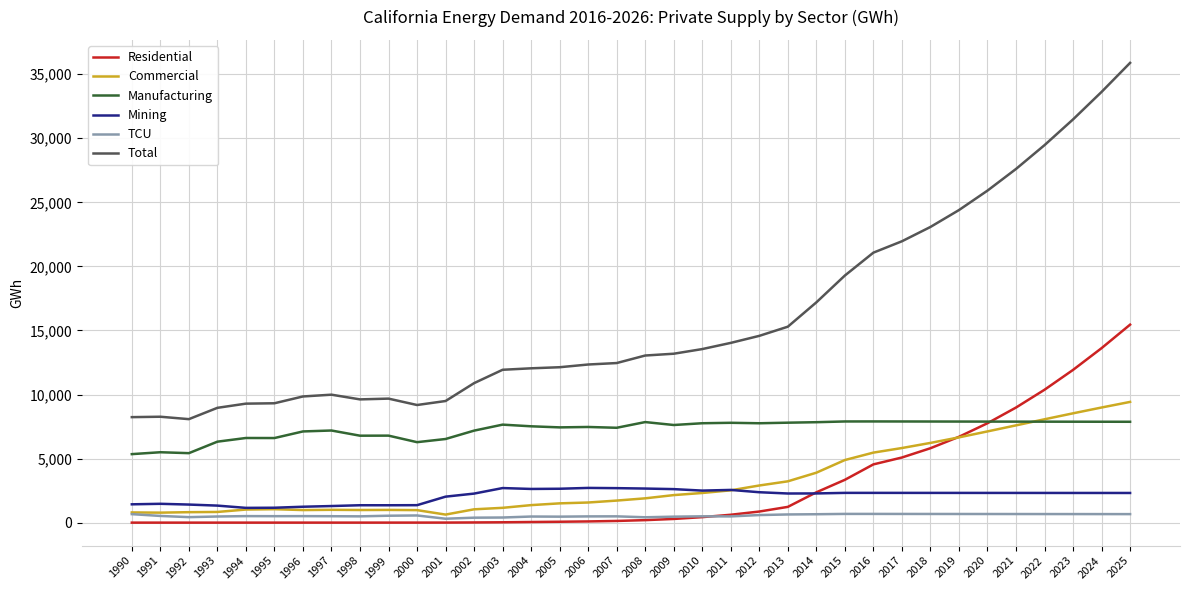

True or false: Manufacturing and Total intersect in this chart.

False